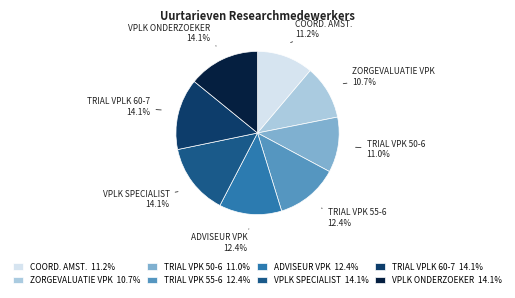

What percentage is NOT represented by ZORGEVALUATIE VPK?

89.3%